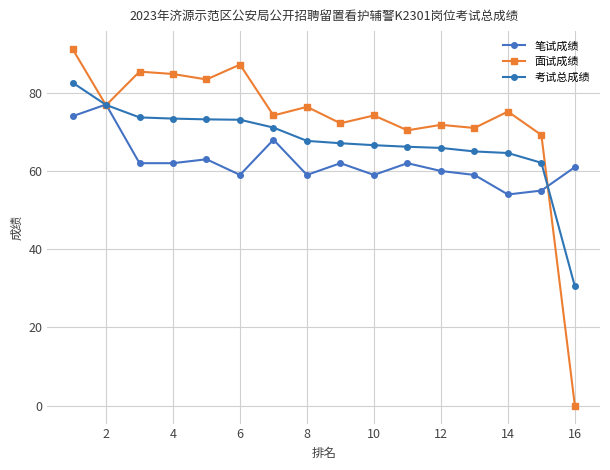

What is the maximum value shown in the chart?

91.2